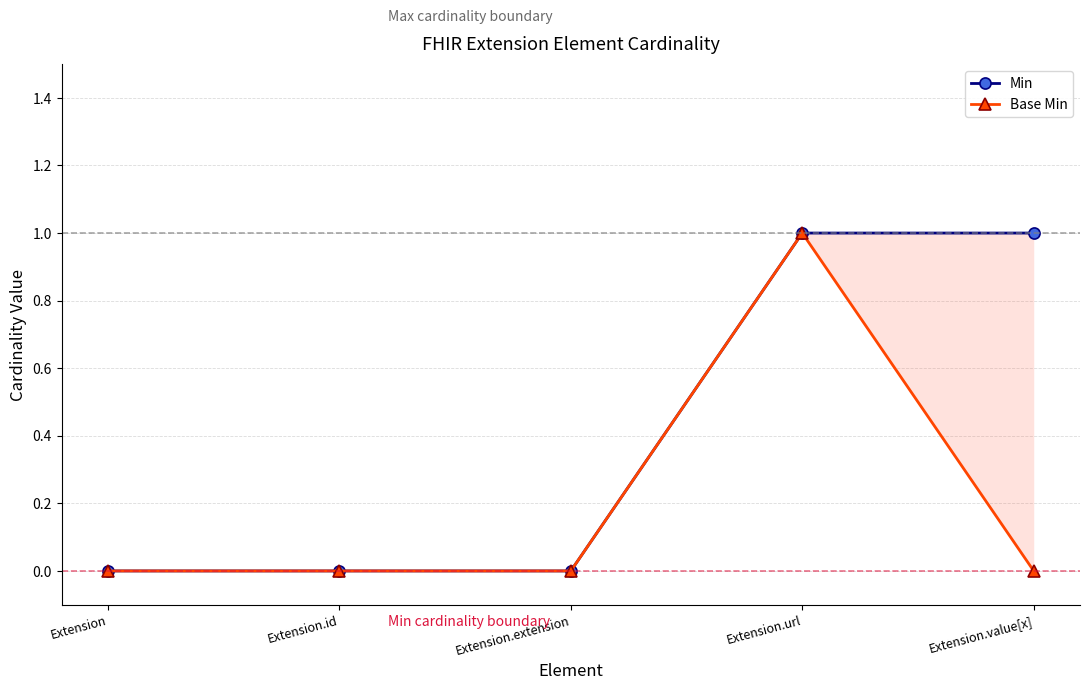

What is the maximum value for Min?

1